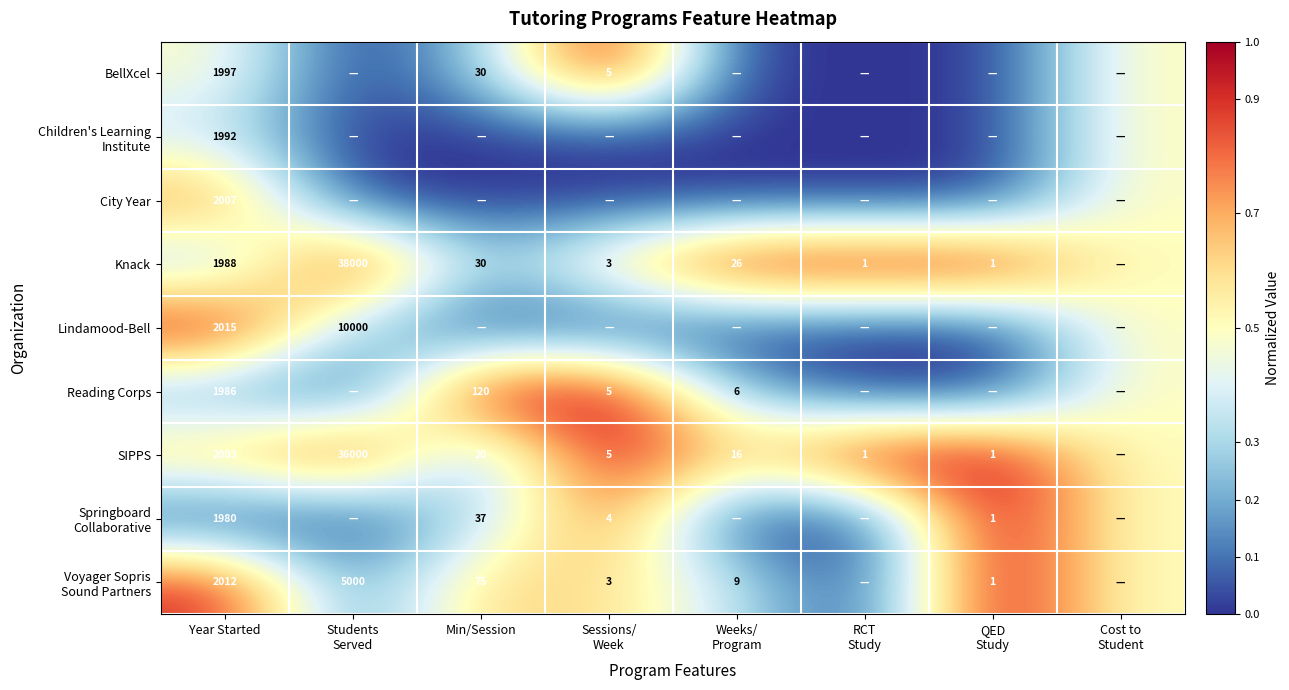

Rank the categories by Springboard Collaborative value from highest to lowest.

QED Study, Sessions/ Week, Cost to Student, Min/Session, Year Started, Students Served, Weeks/ Program, RCT Study